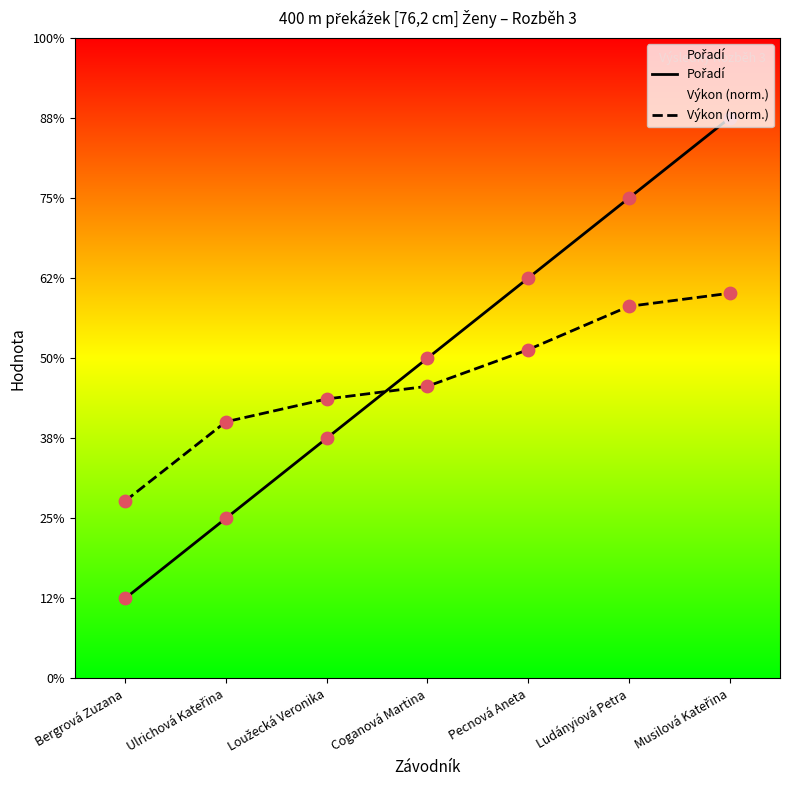

Which series has the widest spread of Y values?

Pořadí